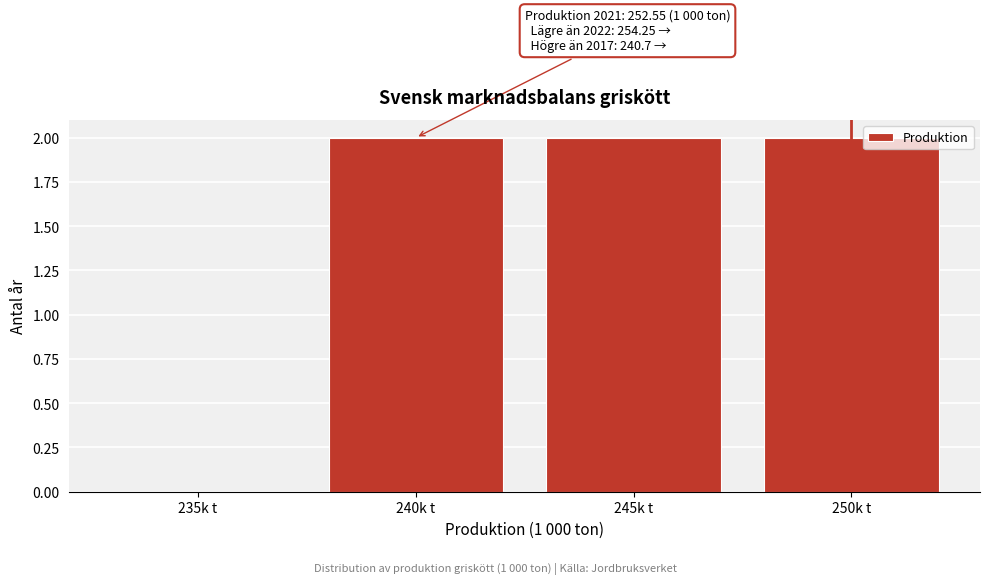

Reading right to left, list all the values displayed in this chart.

250k t=2	245k t=2	240k t=2	235k t=0